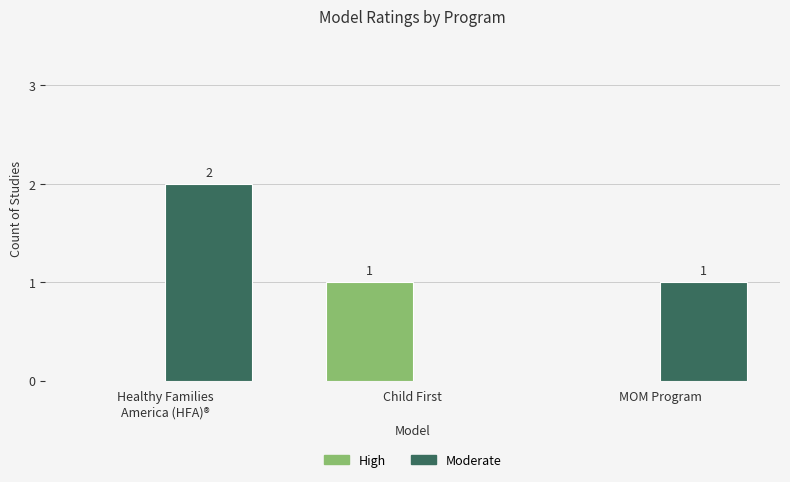

How many Moderate values are between 0 and 2?

3